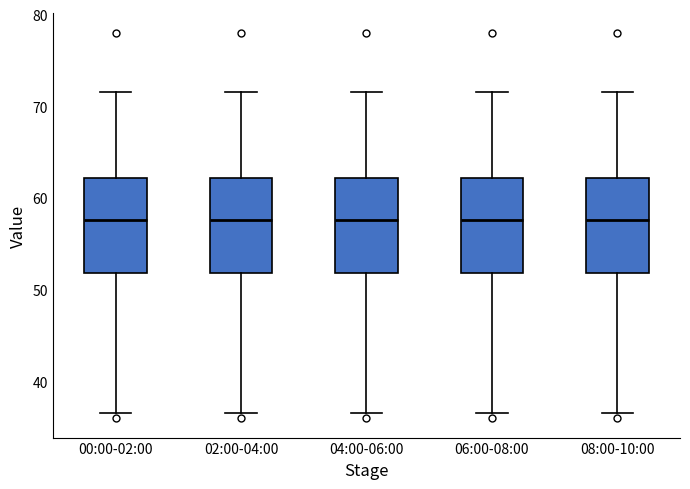

Where is the lower edge of the box for 02:00-04:00 on the y-axis? The values are not printed on the chart, so give them approximately, as read against the axis.

52